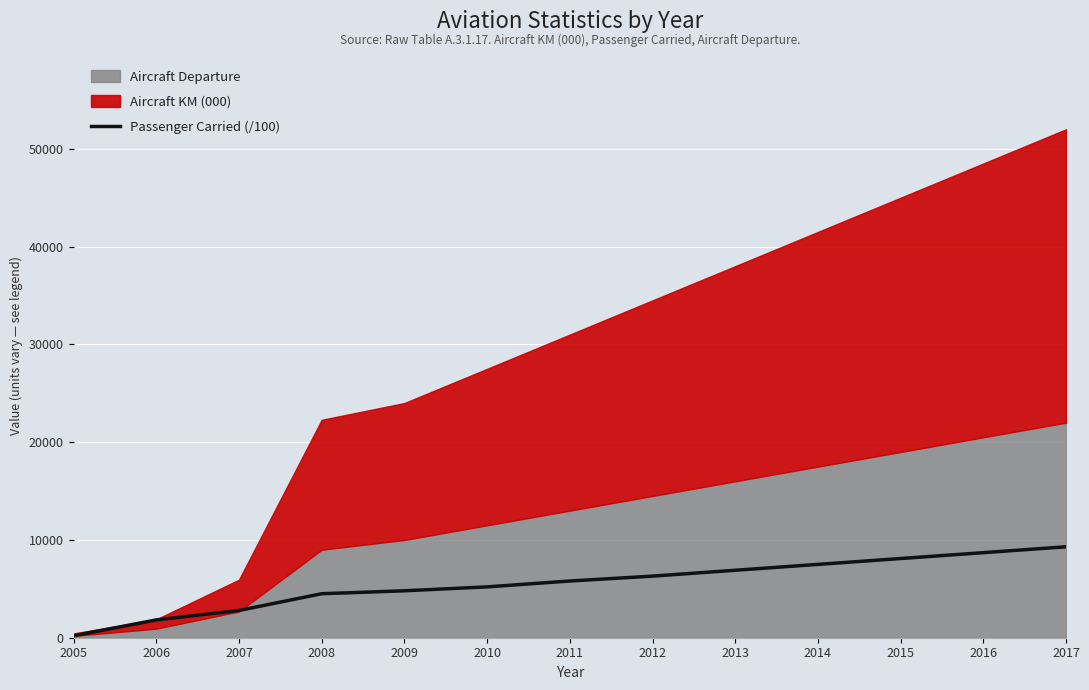

What value does the data have at 2016?

8700.0